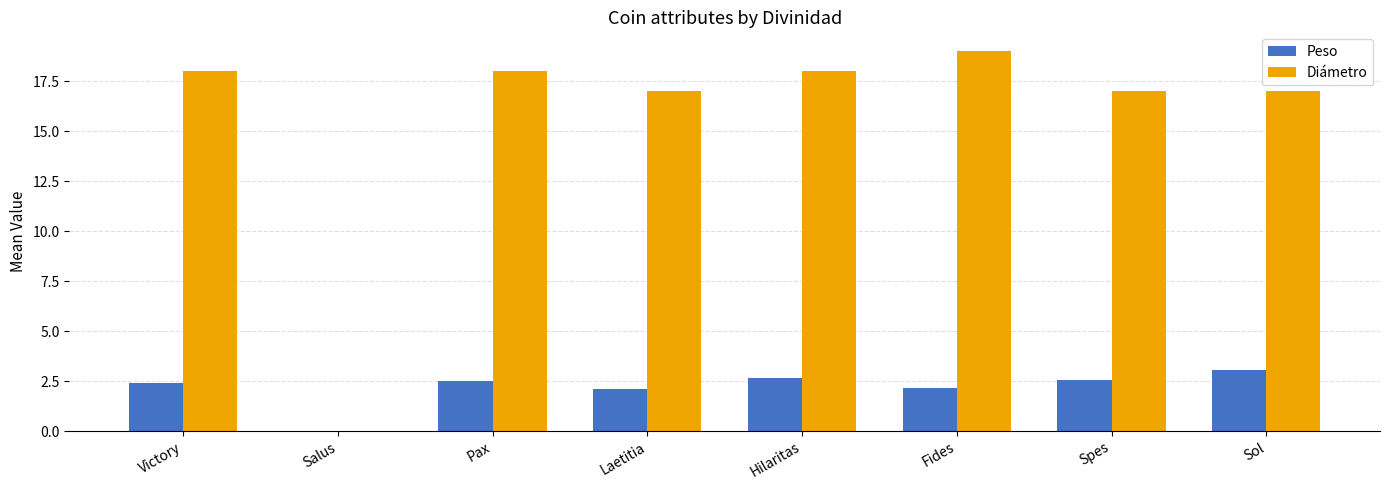

The Peso series shows 0.0 at Salus. True or false?

True